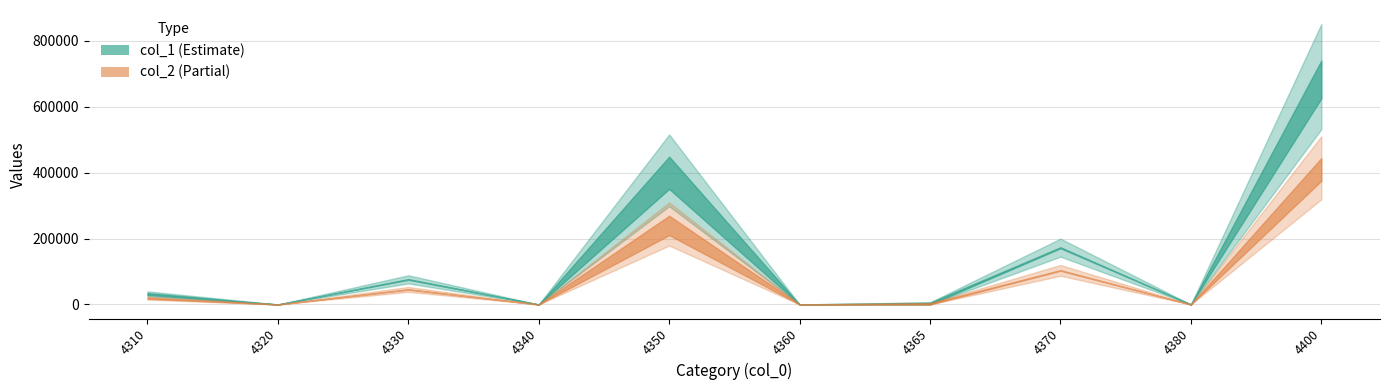

At which category does col_2 reach its first local valley?

4320